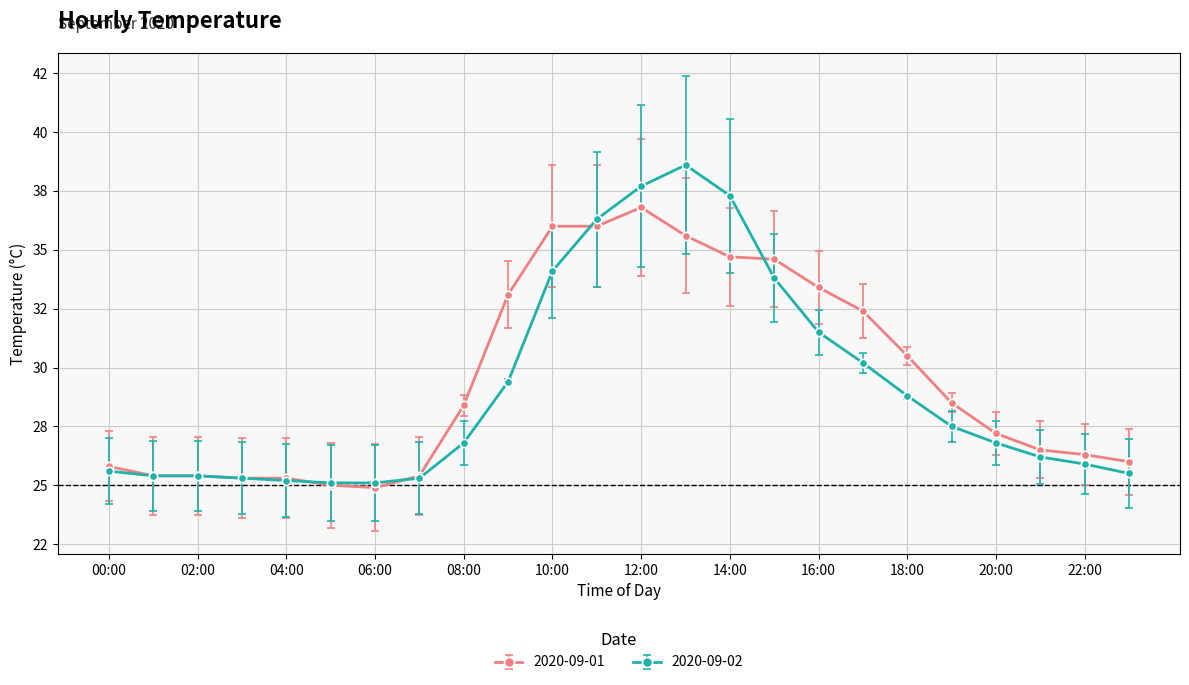

What are all the series names shown in the legend?

2020-09-01, 2020-09-02